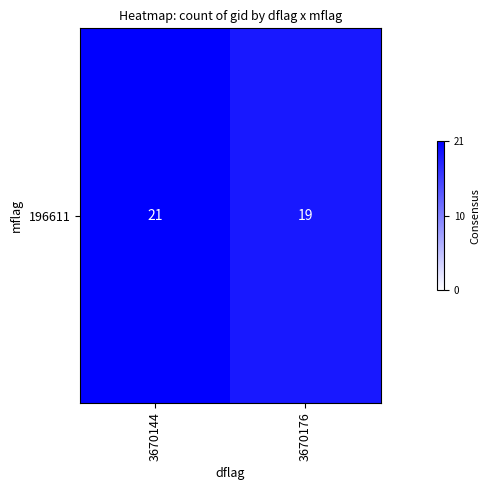

What is the change in value from 3670144 to 3670176?

-2